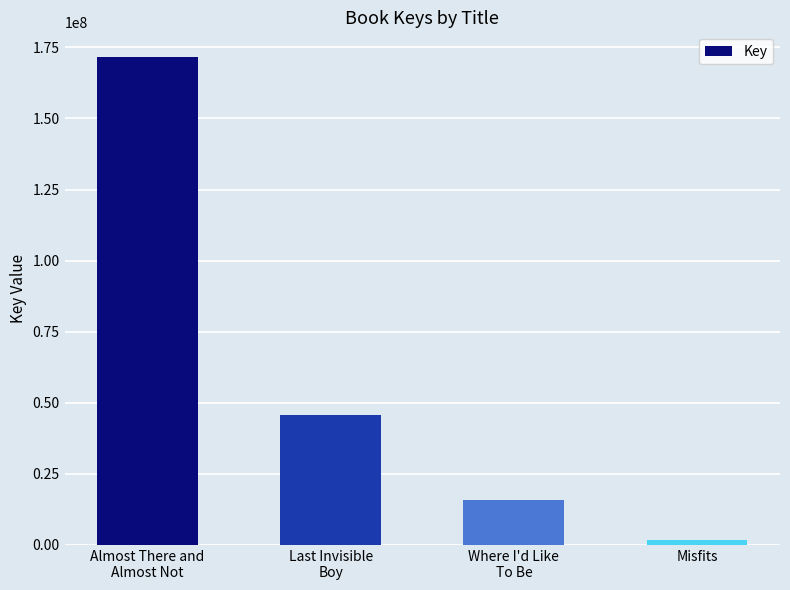

What is the change in value from Where I'd Like
To Be to Misfits?

-14036458